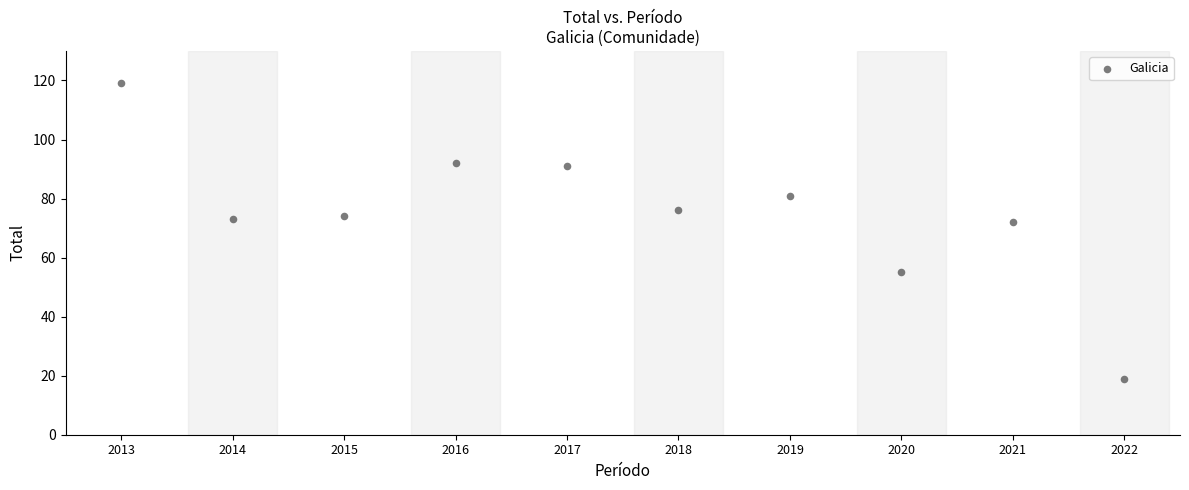

What is the average Y value?

75